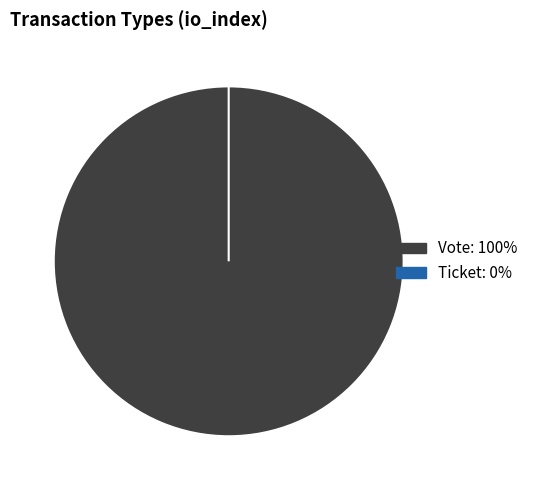

True or false: Vote (io_index=1) accounts for 94% of the total.

False